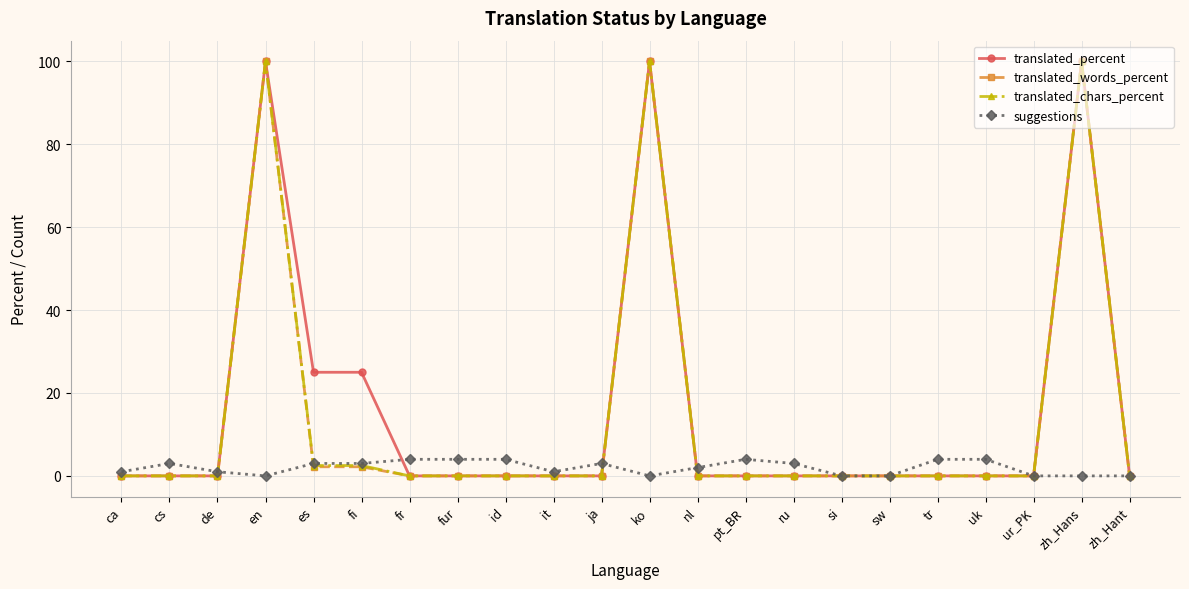

What is the difference between the translated_percent values at en and zh_Hant?

100.0